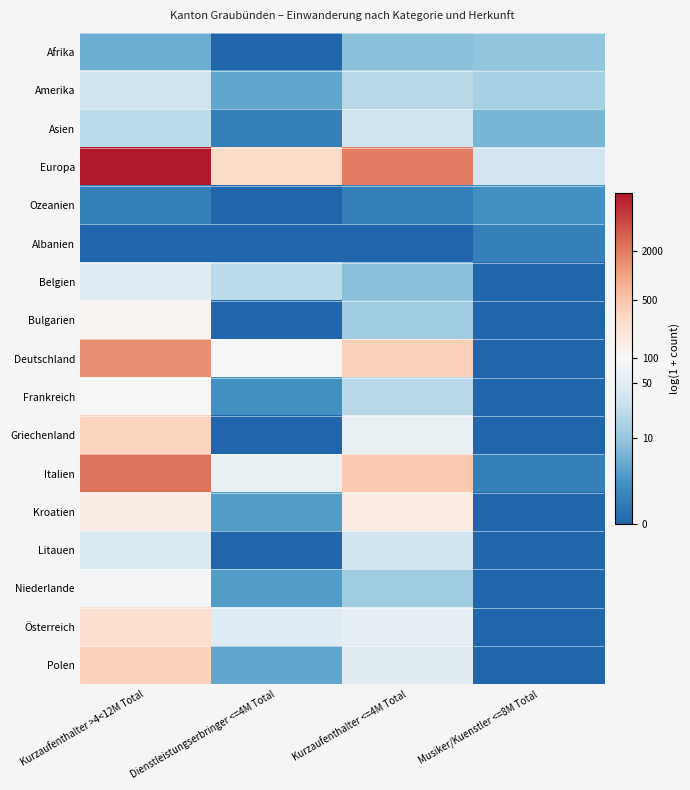

Between Musiker/Kuenstler <=8M Total and Dienstleistungserbringer <=4M Total, which is larger?

Musiker/Kuenstler <=8M Total